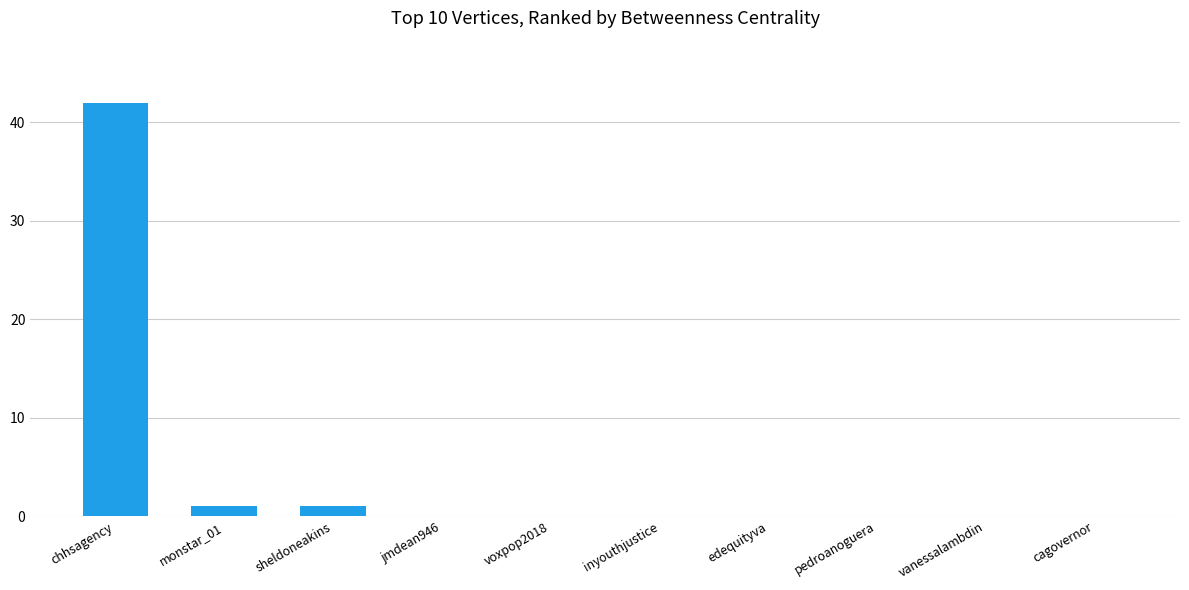

Which label corresponds to the largest value in the chart?

chhsagency